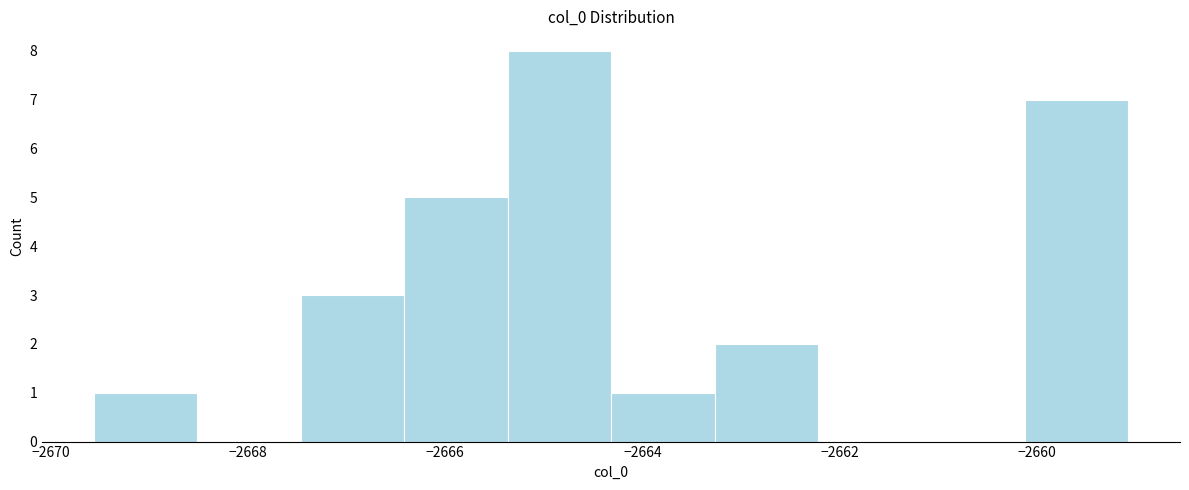

Which range on the x-axis has the tallest bar?

-2665.4 to -2664.4